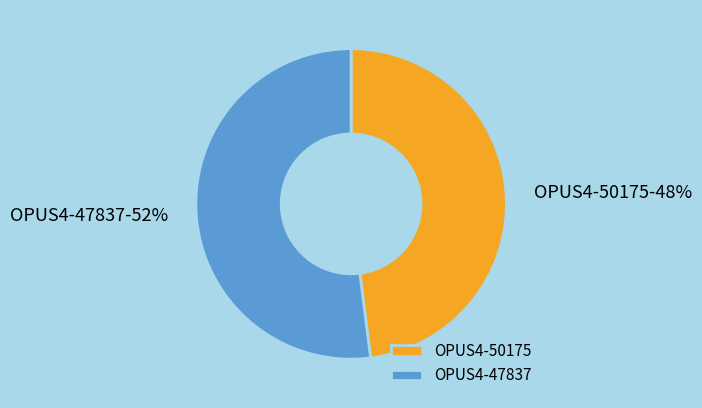

Do OPUS4-47837 and OPUS4-50175 together represent more than half of the pie?

Yes